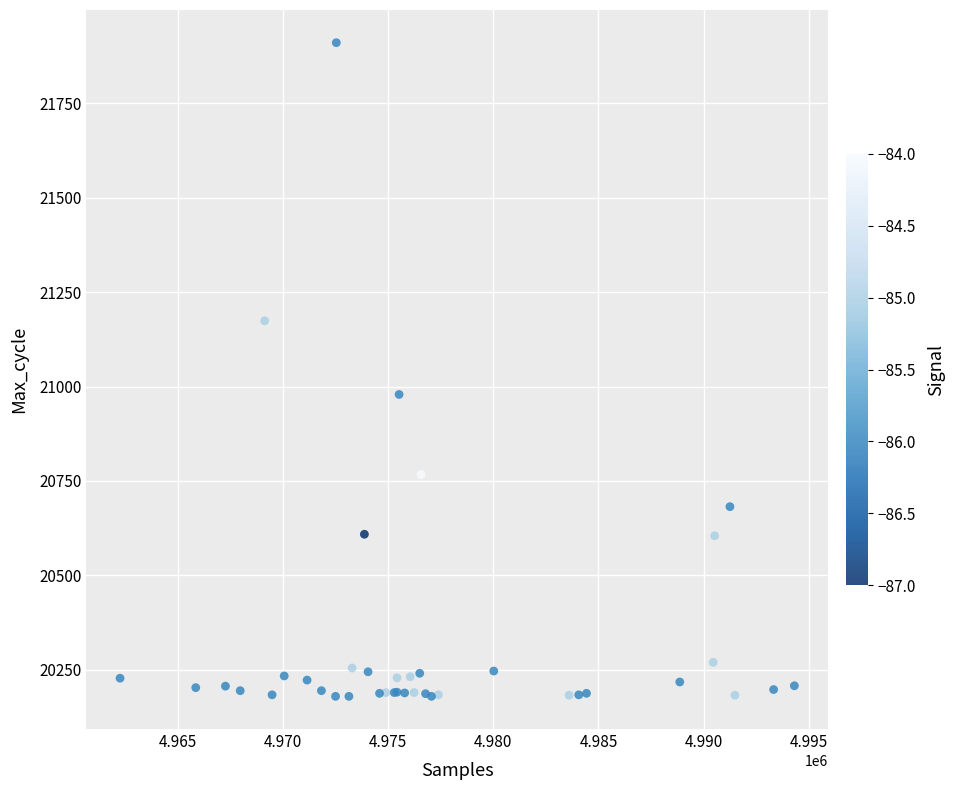

What Y value in the scatter plot is closest to 21045?

20979